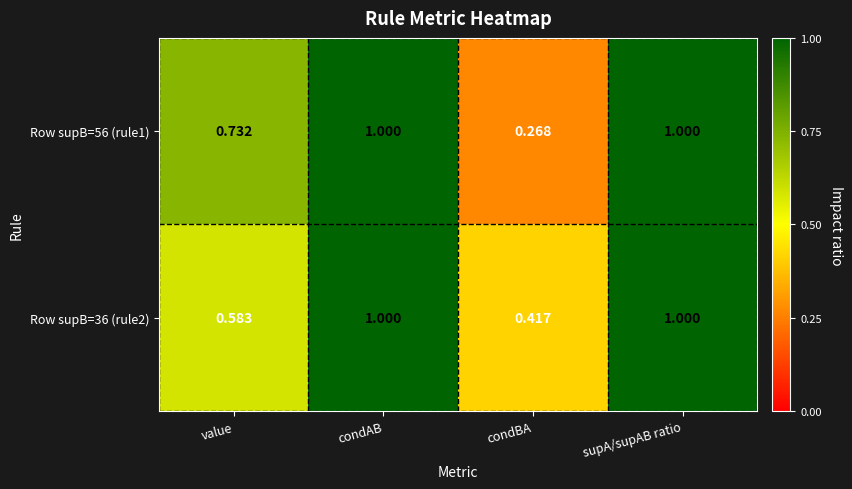

Count the number of categories in the chart.

4